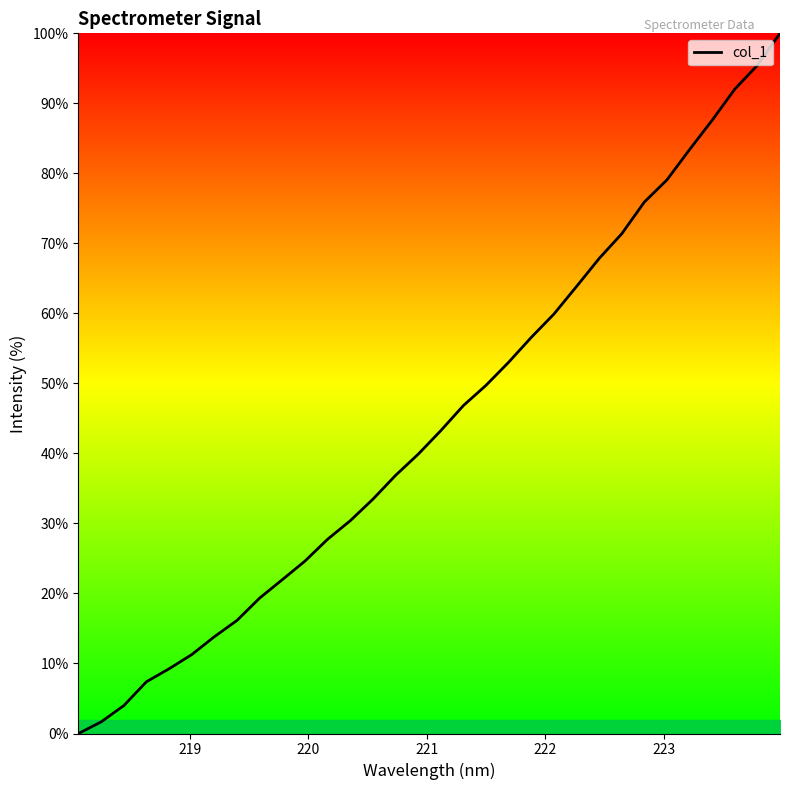

Reading left to right, extract all data points from this chart.

0.0	1.7	4.0	7.4	9.2	11.3	13.8	16.2	19.3	22.0	24.6	27.7	30.4	33.5	36.9	39.9	43.3	46.8	49.7	53.0	56.6	59.9	63.8	67.8	71.4	75.9	79.1	83.4	87.6	92.0	95.4	100.0